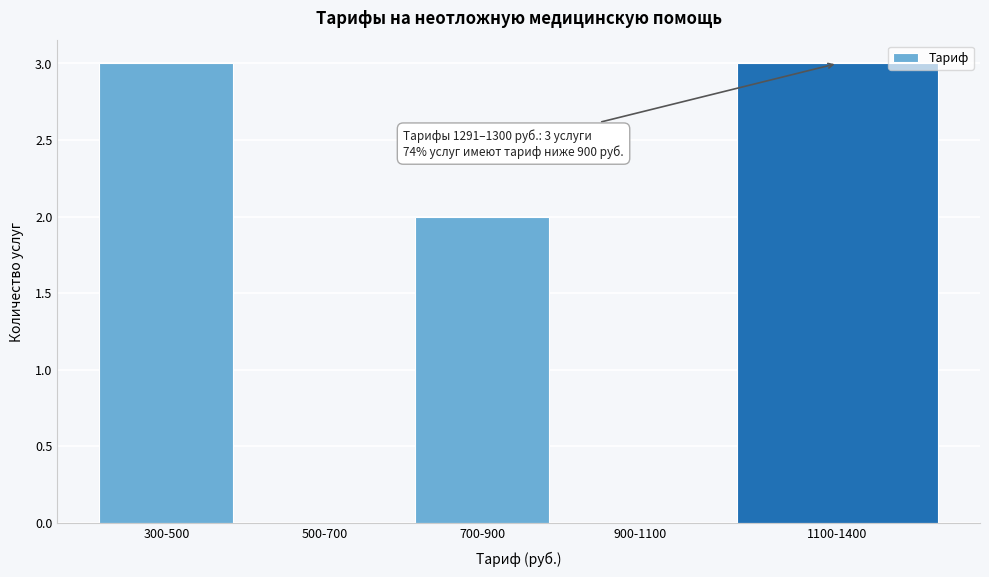

Reading left to right, transcribe all the data shown in this chart.

300-500=3	500-700=0	700-900=2	900-1100=0	1100-1400=3